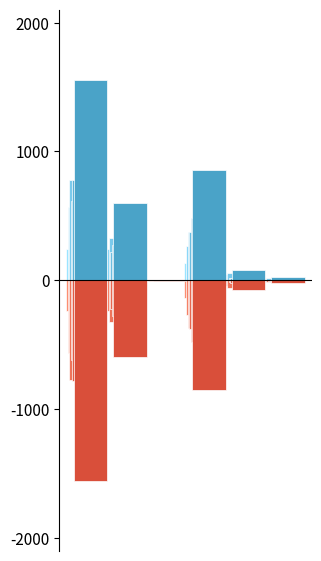

Are the bars horizontal?

No